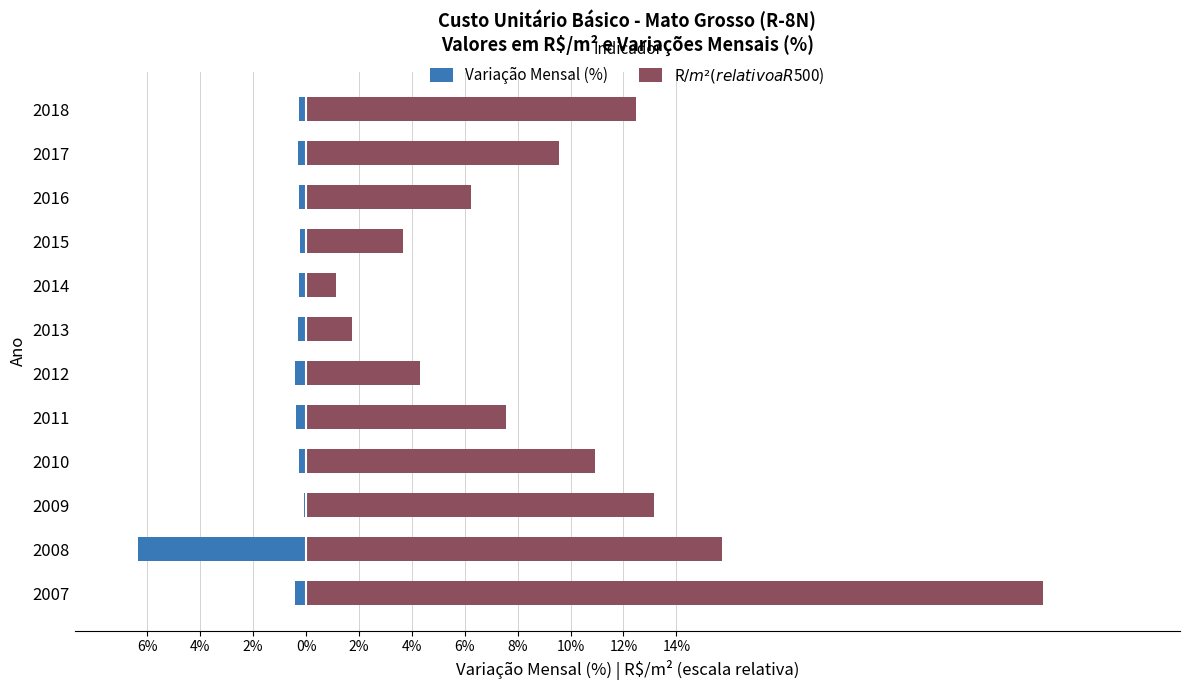

What is the smallest value displayed?

-6.3